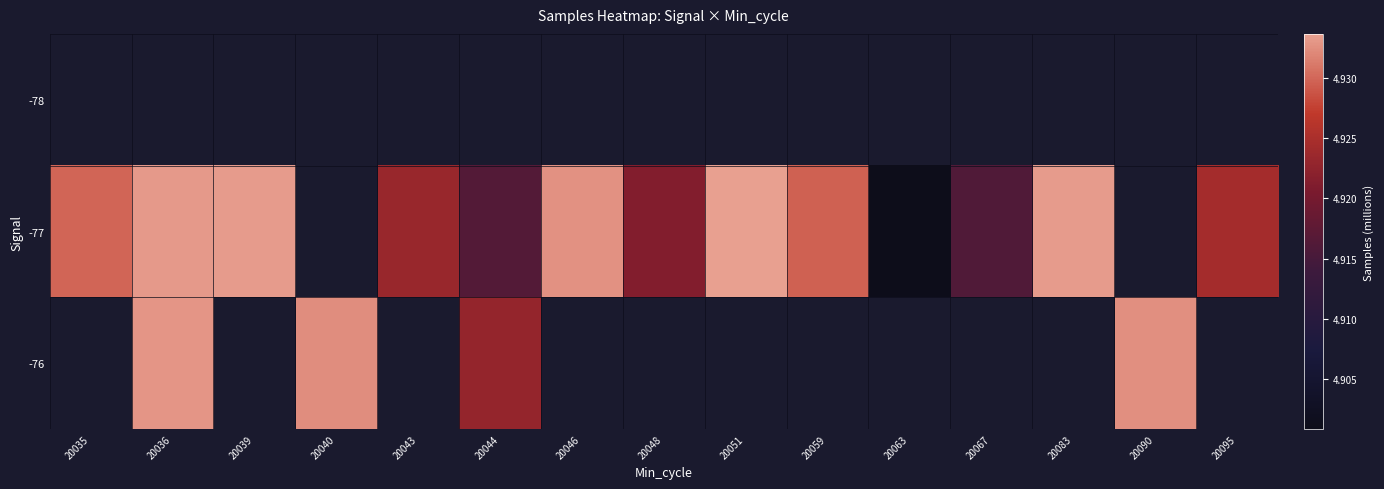

At 20083, list the series in order from largest to smallest.

-78, -77, -76